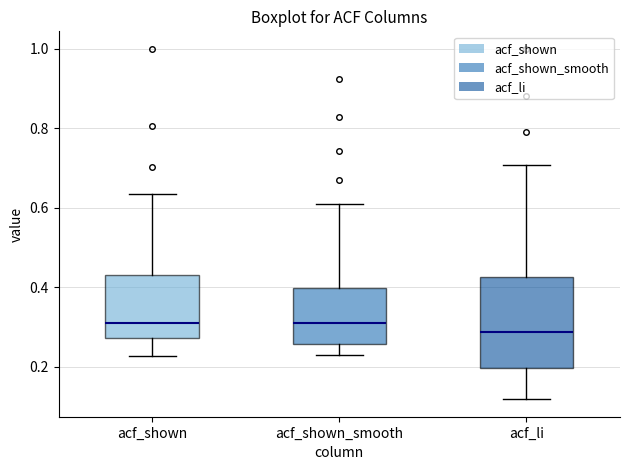

Reading left to right, transcribe this box plot: for each box, give where its median line is, the range the box spans, and where its two whiskers end, as read against the y-axis. The values are not printed on the chart, so give them approximately, as read against the axis.

acf_shown: median 0.32, box 0.28 to 0.44, whiskers 0.22 to 0.64
acf_shown_smooth: median 0.32, box 0.26 to 0.40, whiskers 0.24 to 0.60
acf_li: median 0.28, box 0.20 to 0.42, whiskers 0.12 to 0.70